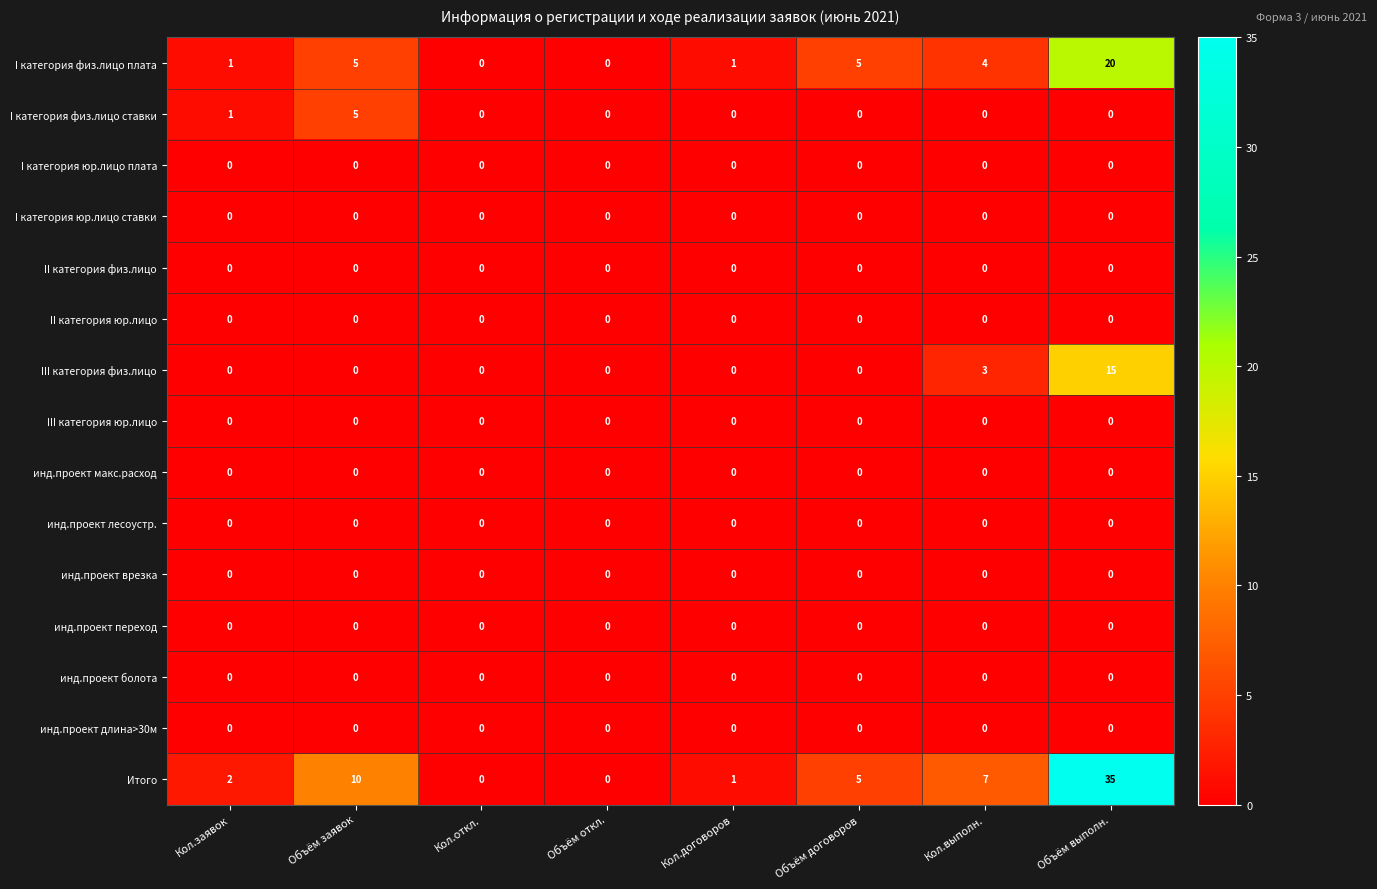

Which series has the widest spread of values?

Итого